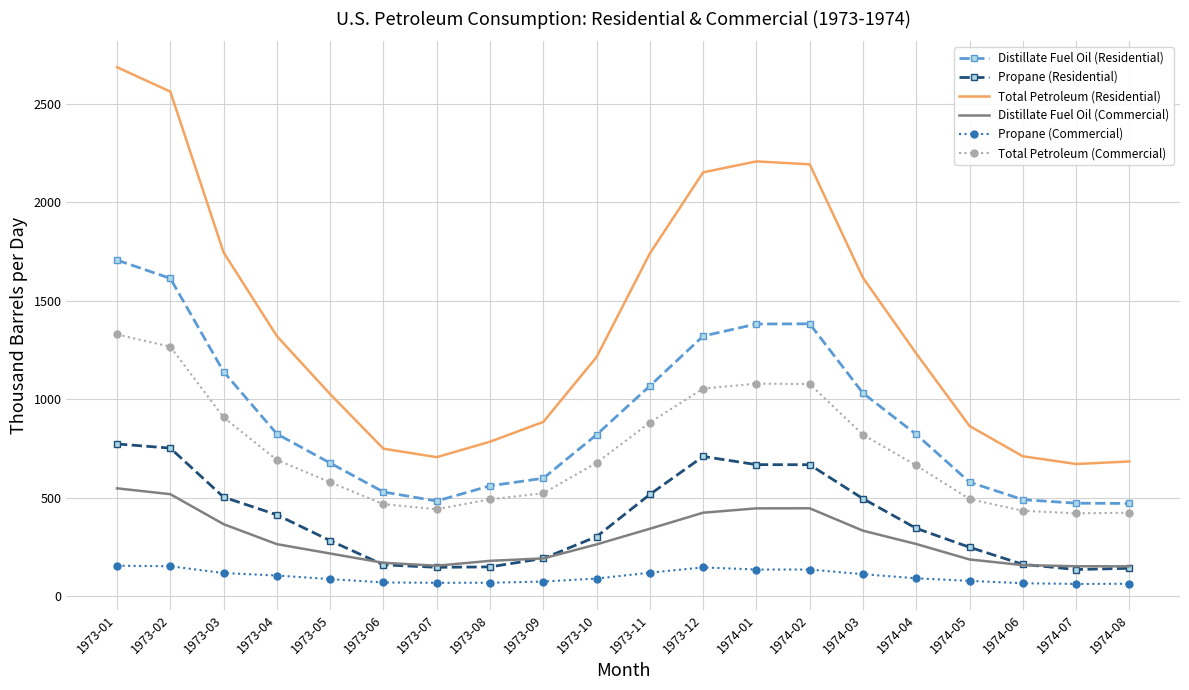

What is the spread (max minus min) of values at 1973-12?

2005.9